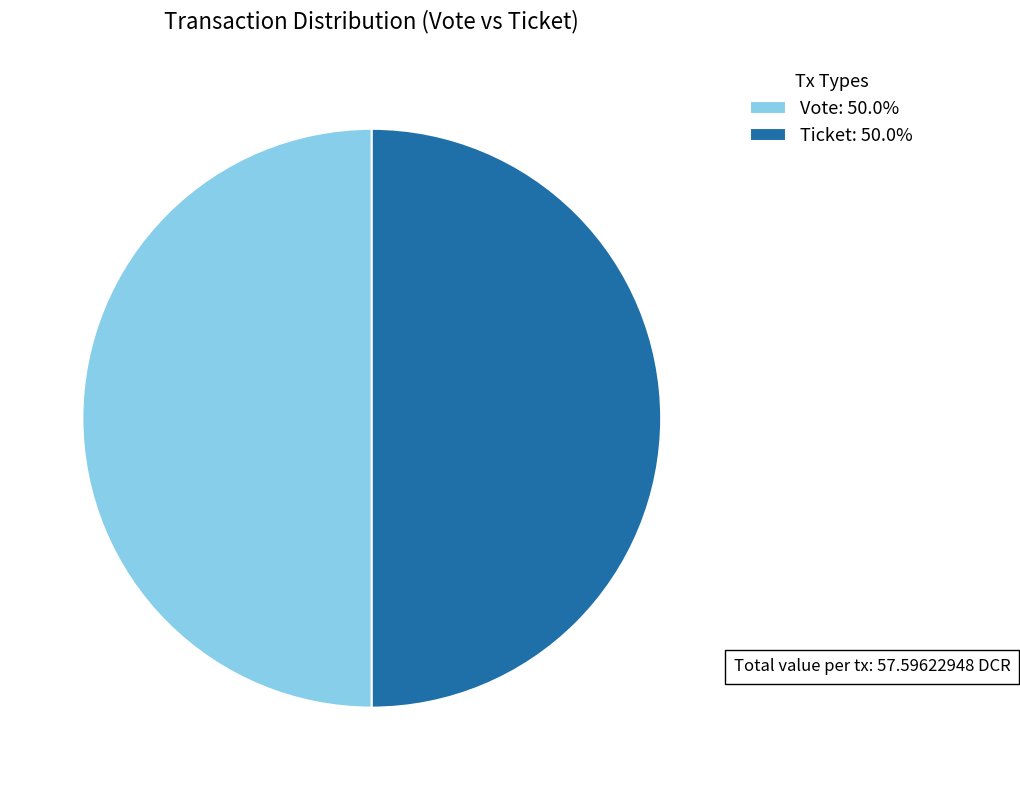

Is the sum of Vote: 50.0% and Ticket: 50.0% greater than half?

Yes